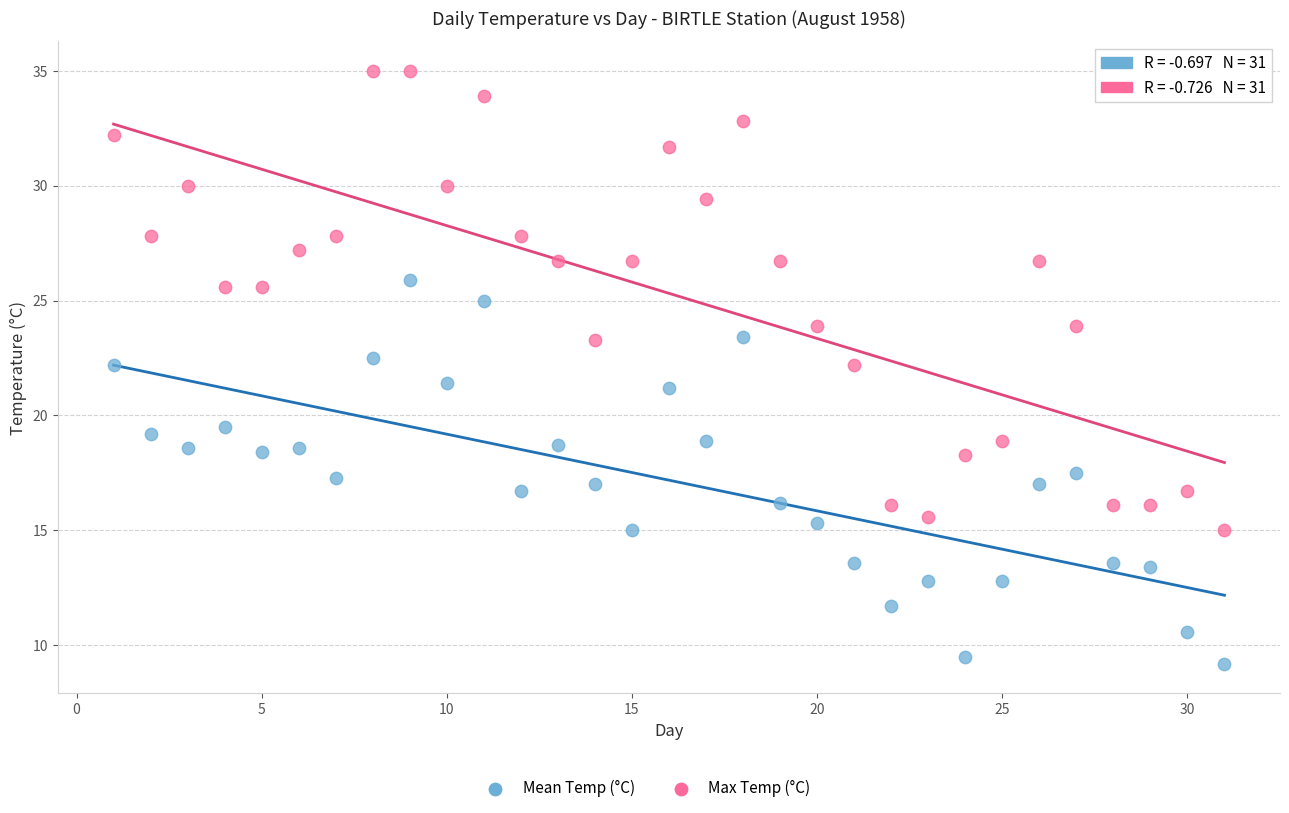

Which series reaches the minimum Y coordinate?

Mean Temp (°C)